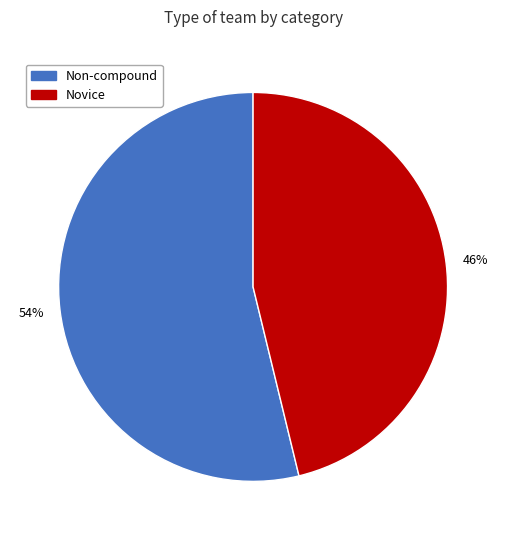

Which slice is the largest?

Non-compound